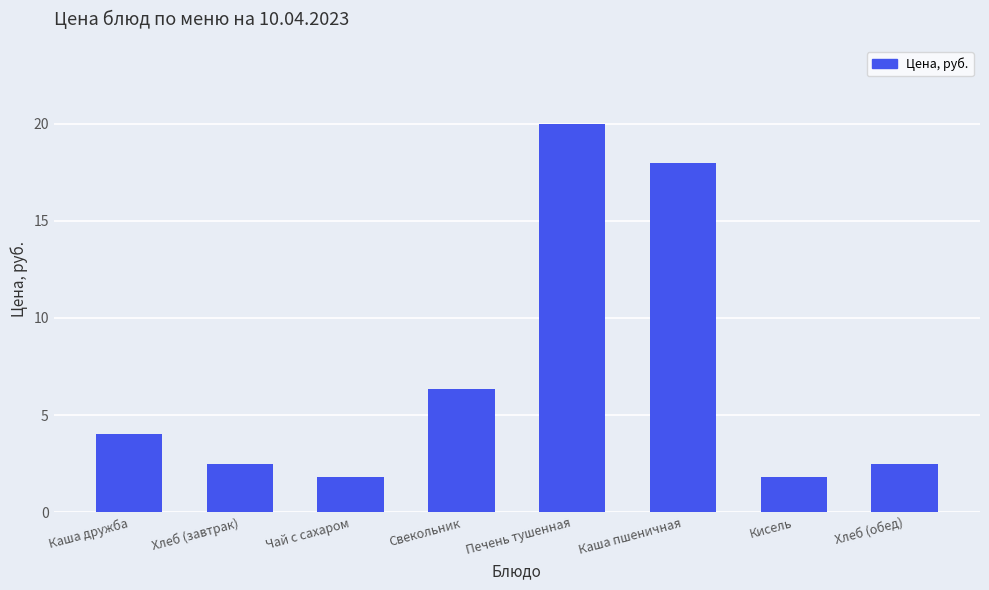

Are the bars grouped side by side (vs. stacked)?

No